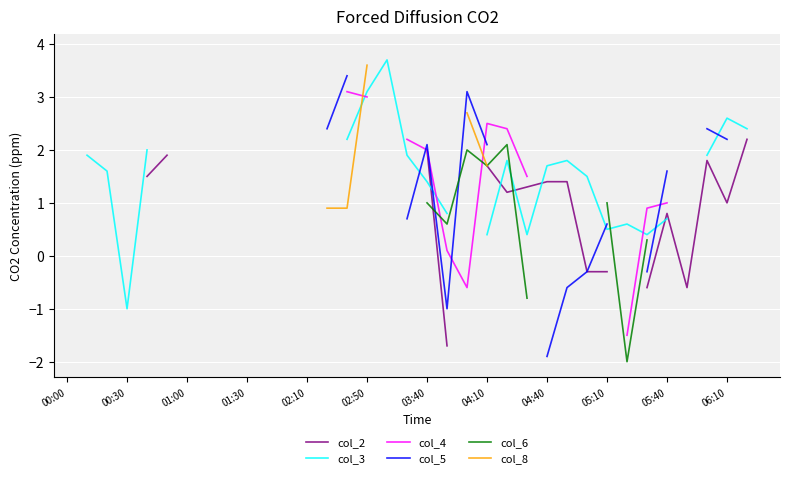

How many data points in col_3 are less than 2?

17